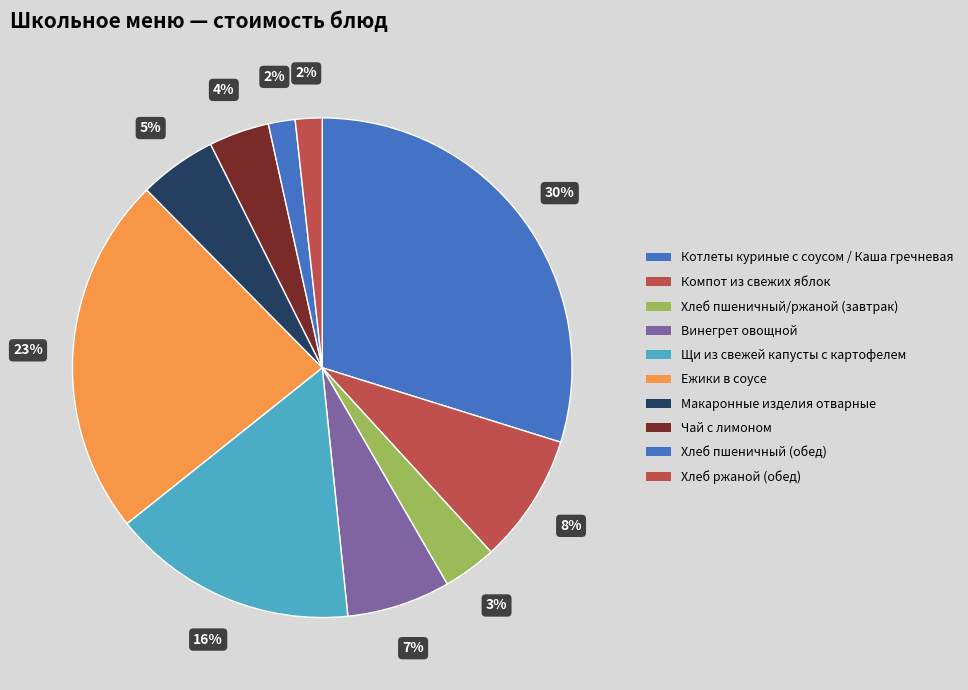

Count the number of slices in the pie.

10